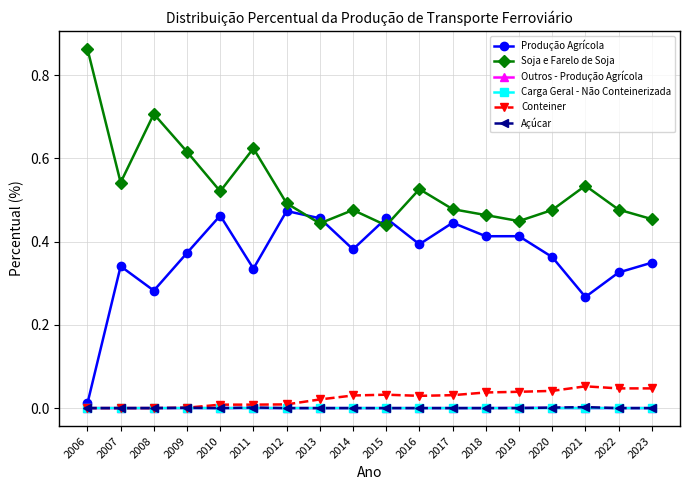

True or false: Soja e Farelo de Soja has more than 1 interior local peaks.

True